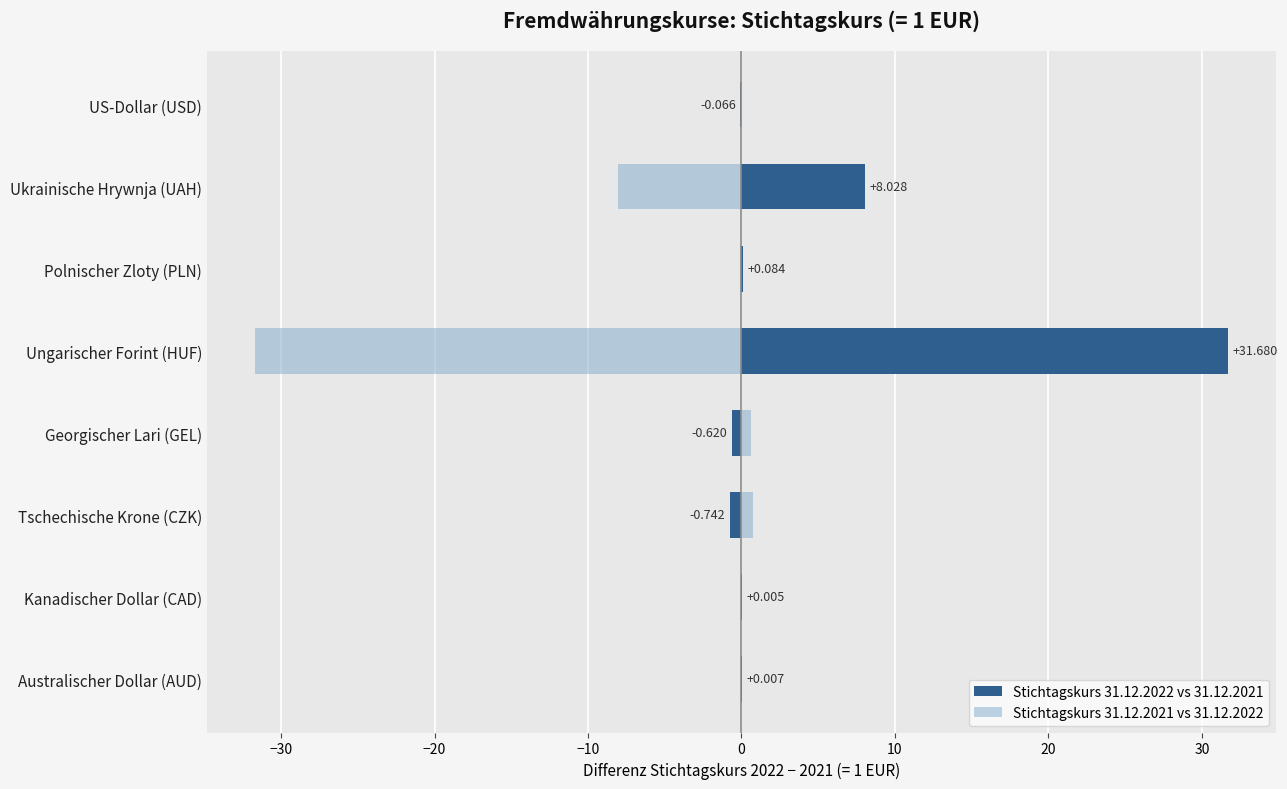

Are the bars grouped side by side (vs. stacked)?

Yes